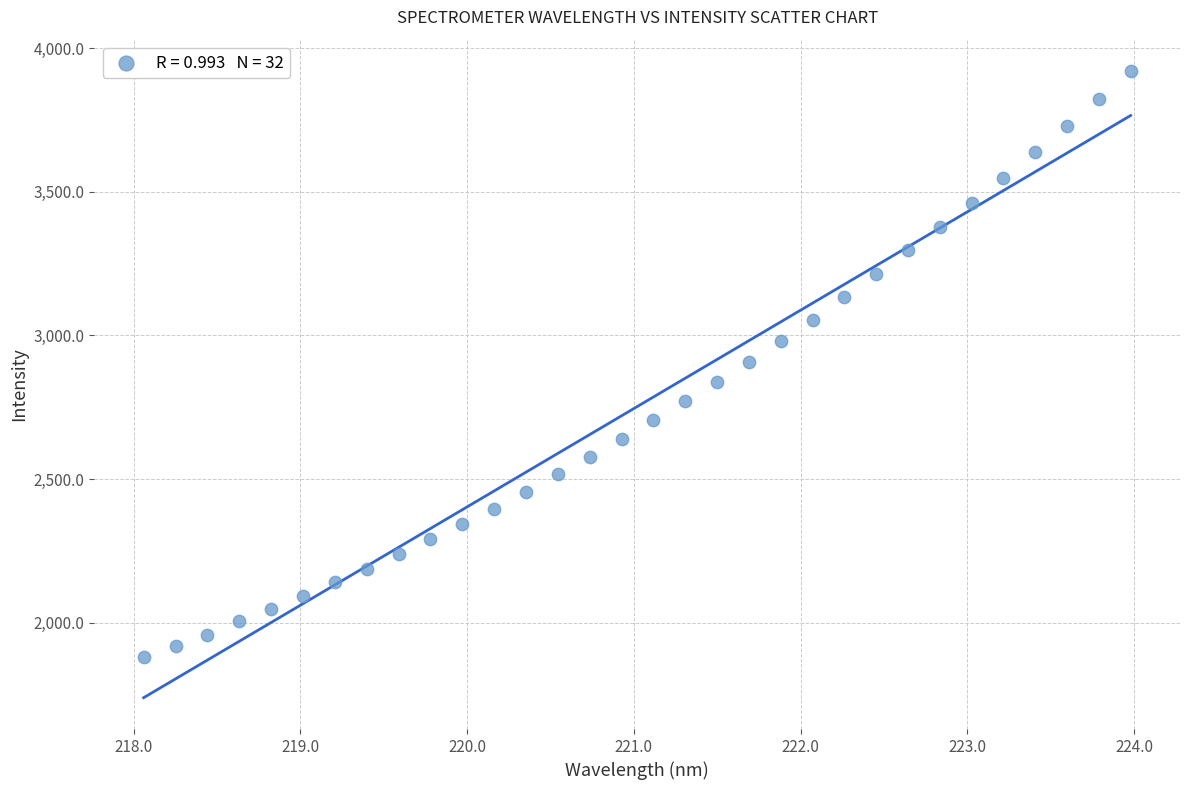

What is the range of Y values (max minus min)?

2040.4